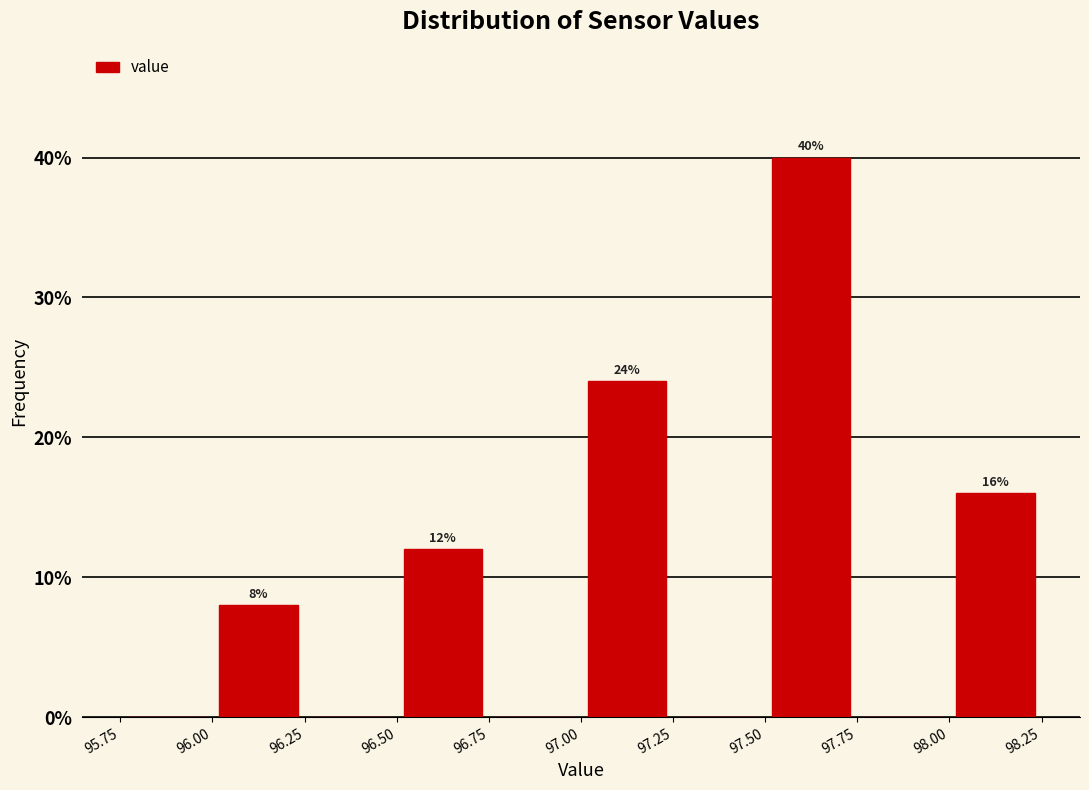

Over which range of the x-axis is the bar tallest?

97.50 to 97.75